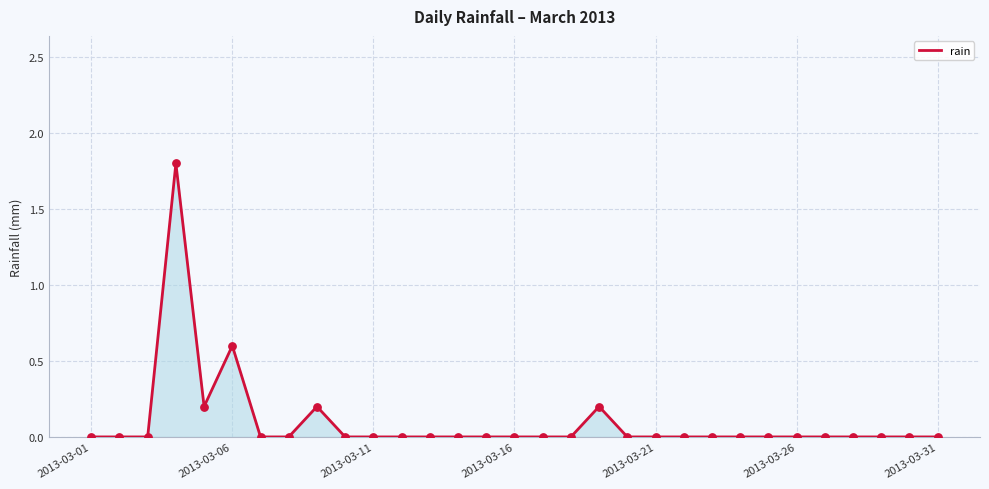

What is the maximum value shown in the chart?

1.8